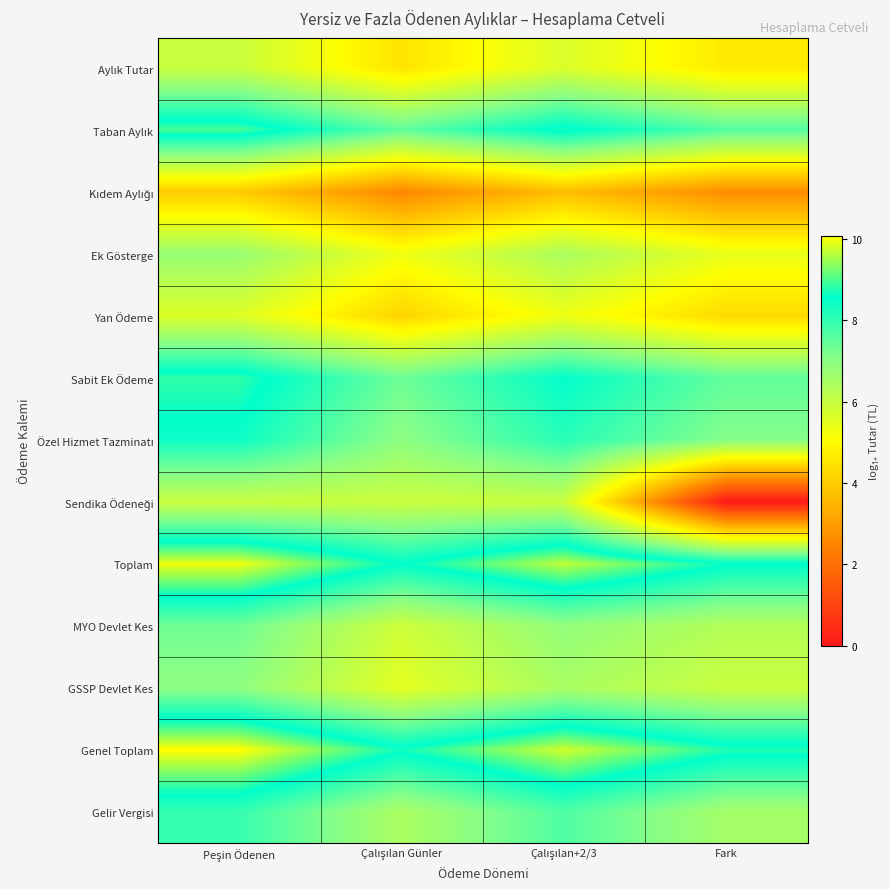

Which category has the highest value across all series?

Peşin Ödenen